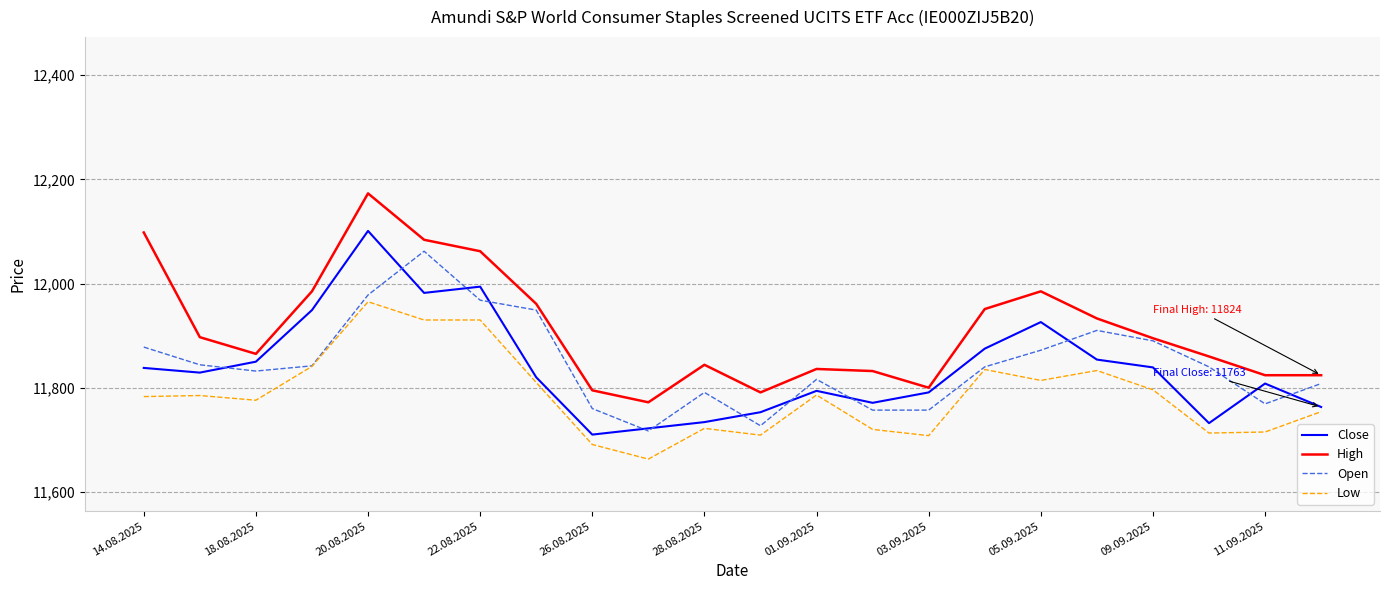

Which series has the largest total across all categories?

High